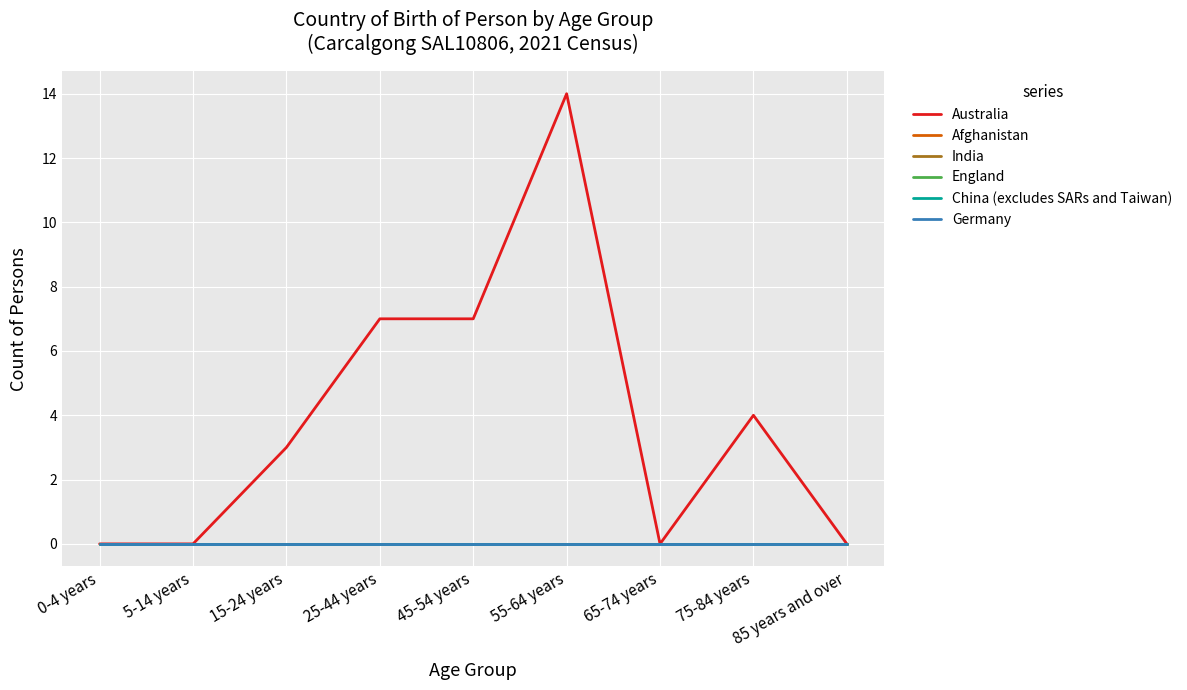

Does the chart display data point markers on the line(s)?

No